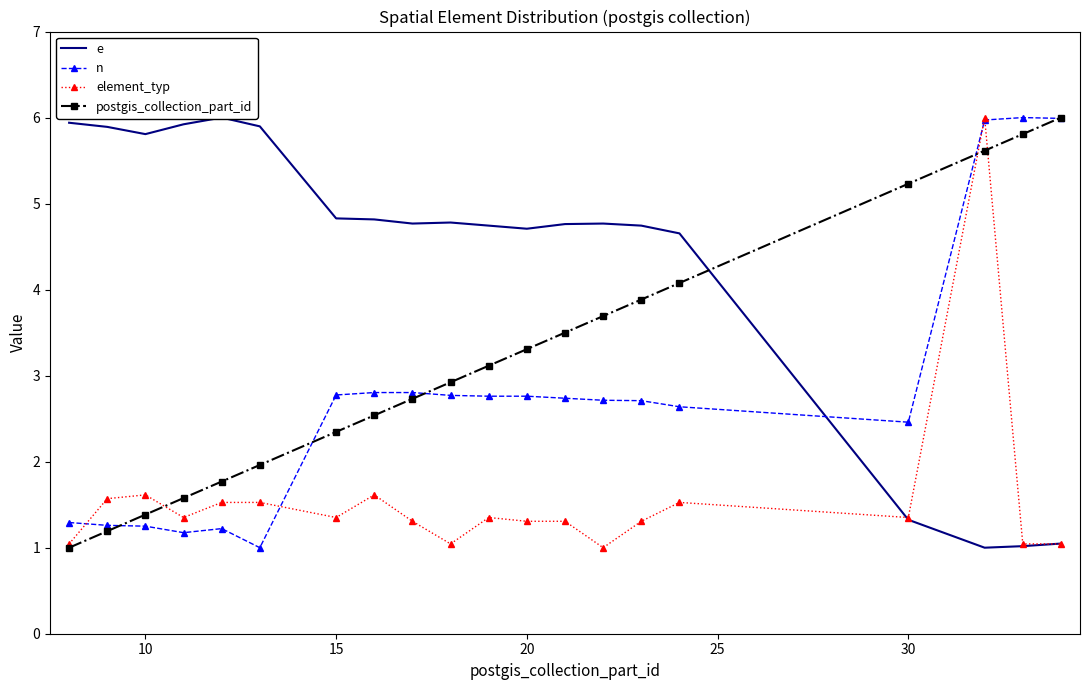

True or false: n has more than 0 interior local peaks.

True